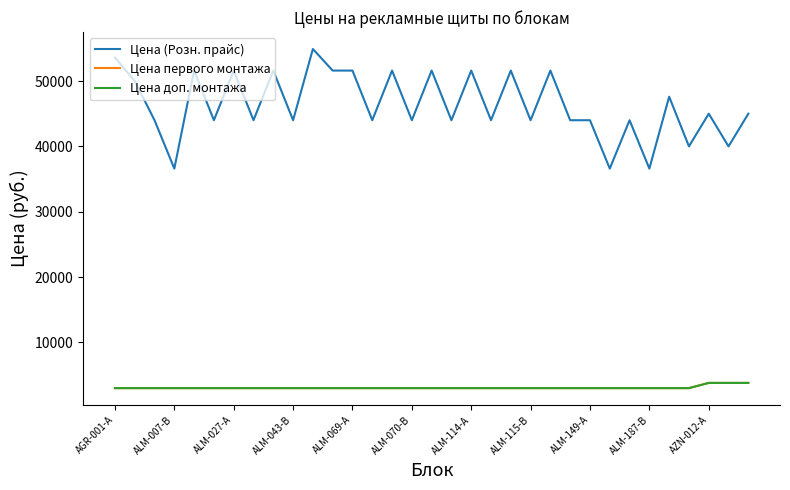

Is this an area chart (filled region under the line)?

No